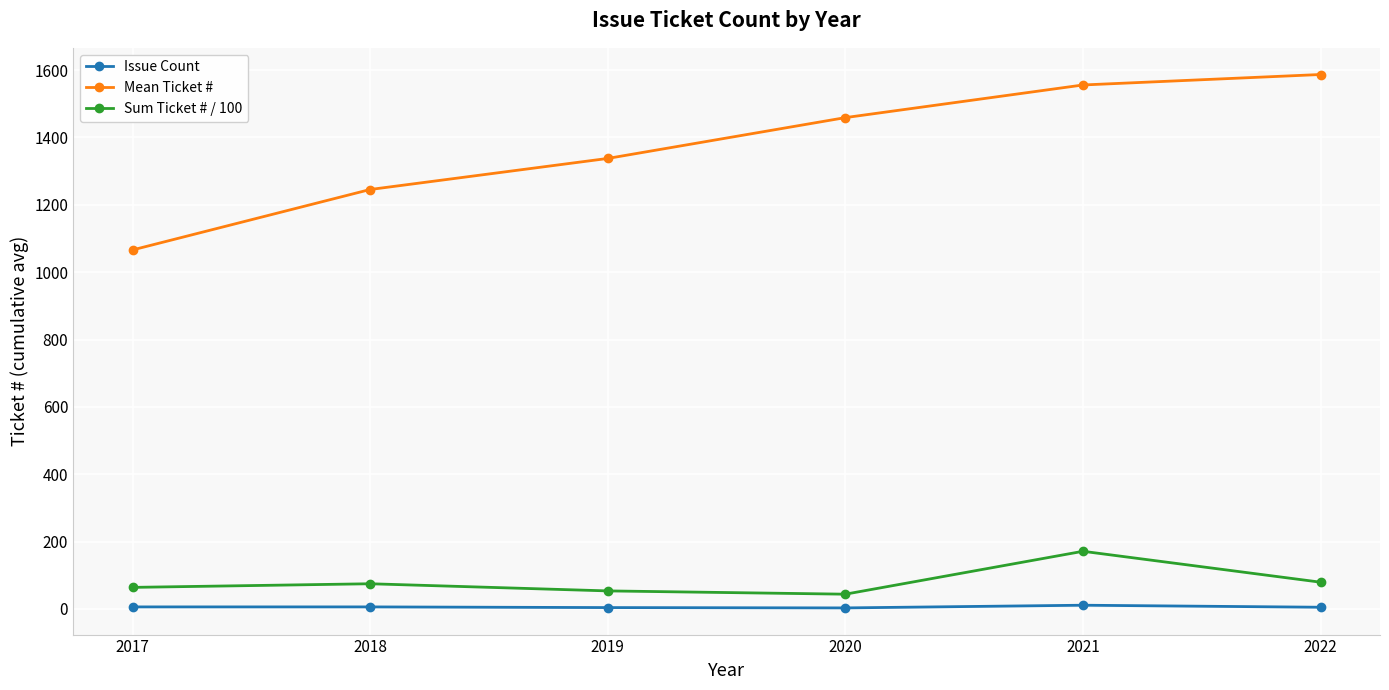

What is the sum of all Issue Count values?

35.0